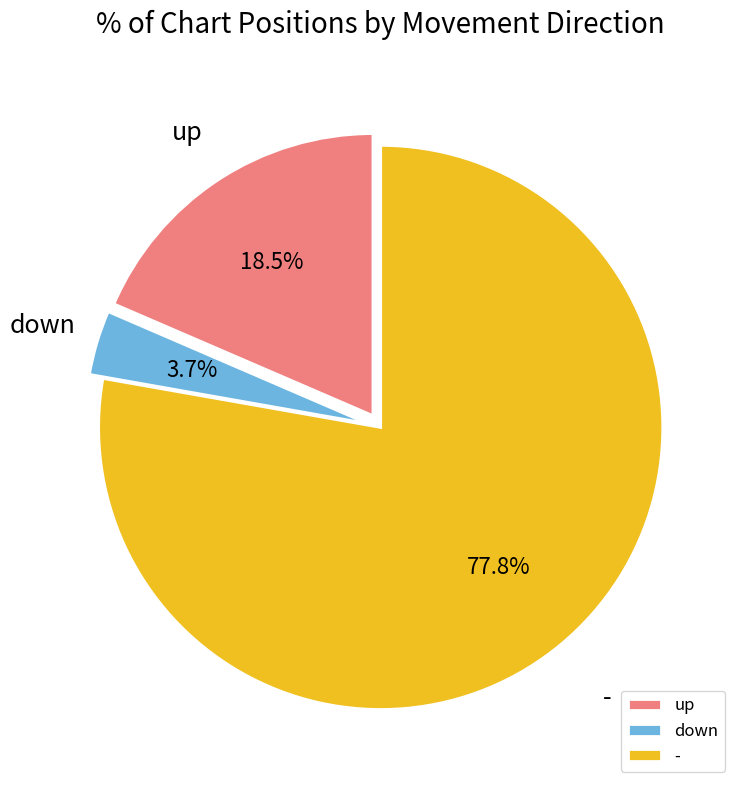

What is the smallest slice in the pie chart?

down